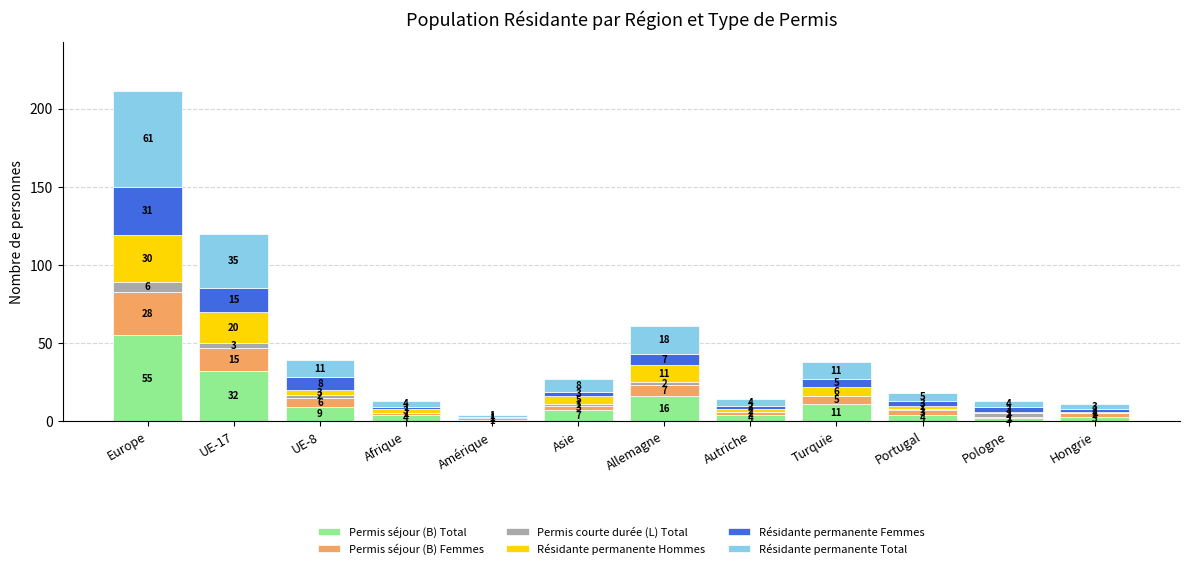

At which label does Permis séjour (B) Total first exceed 7?

Europe